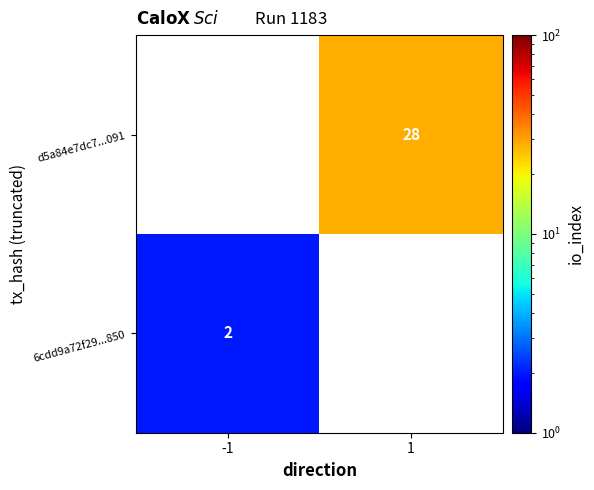

True or false: 6cdd9a72f29...850 has a value of 1 at -1.

False